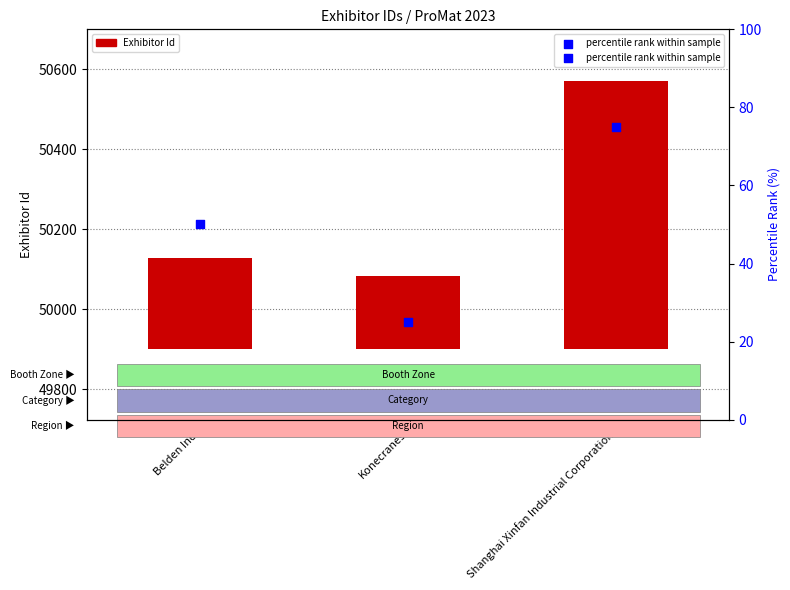

Which series reaches the maximum Y coordinate?

Exhibitor Id